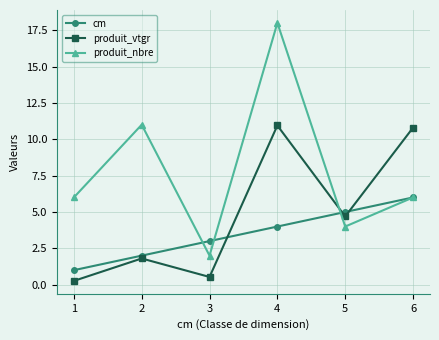

Between which two adjacent categories do produit_vtgr and produit_nbre first intersect?

4 and 5